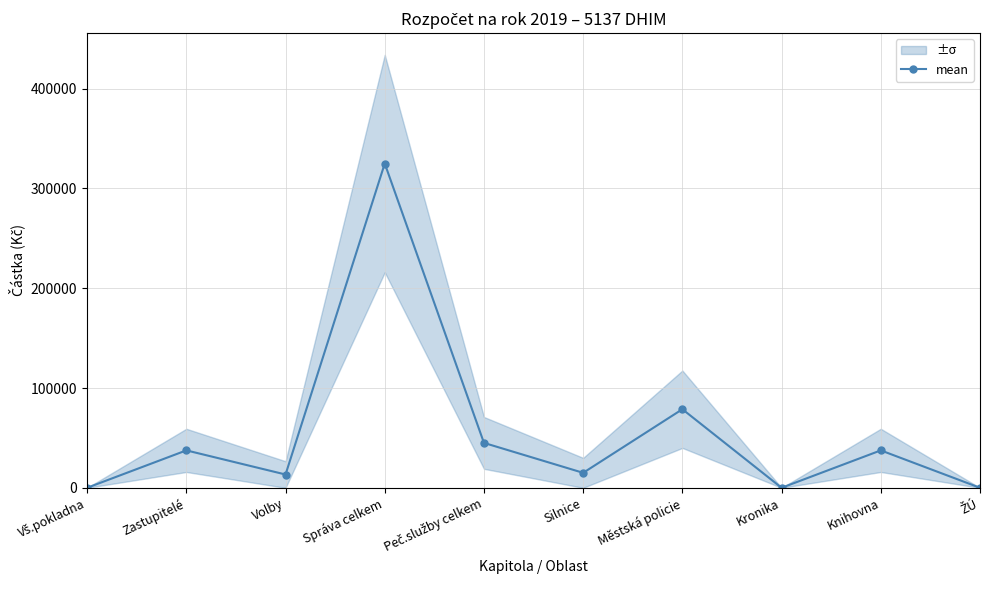

Is this an area chart (filled region under the line)?

No